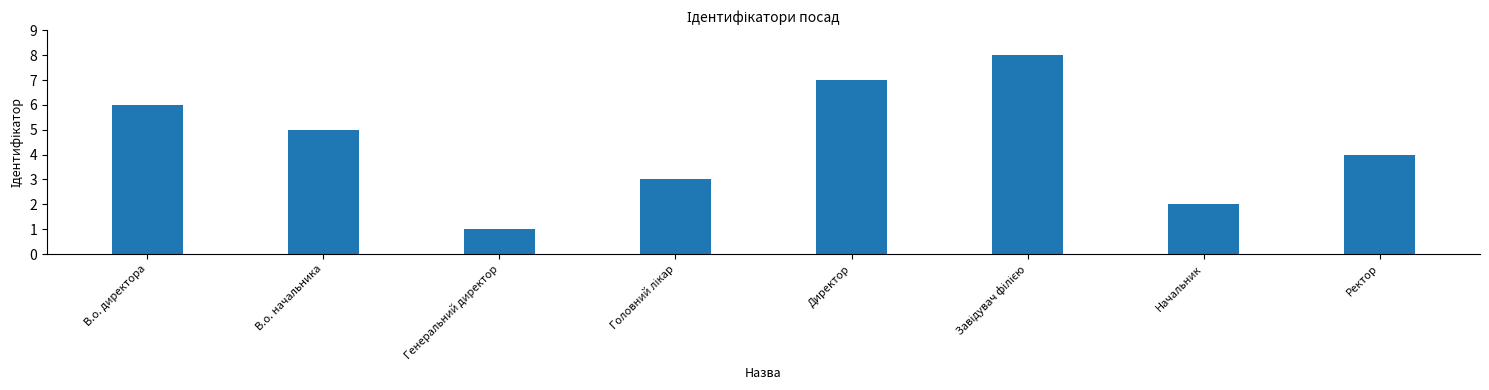

Between Начальник and Генеральний директор, which is larger?

Начальник